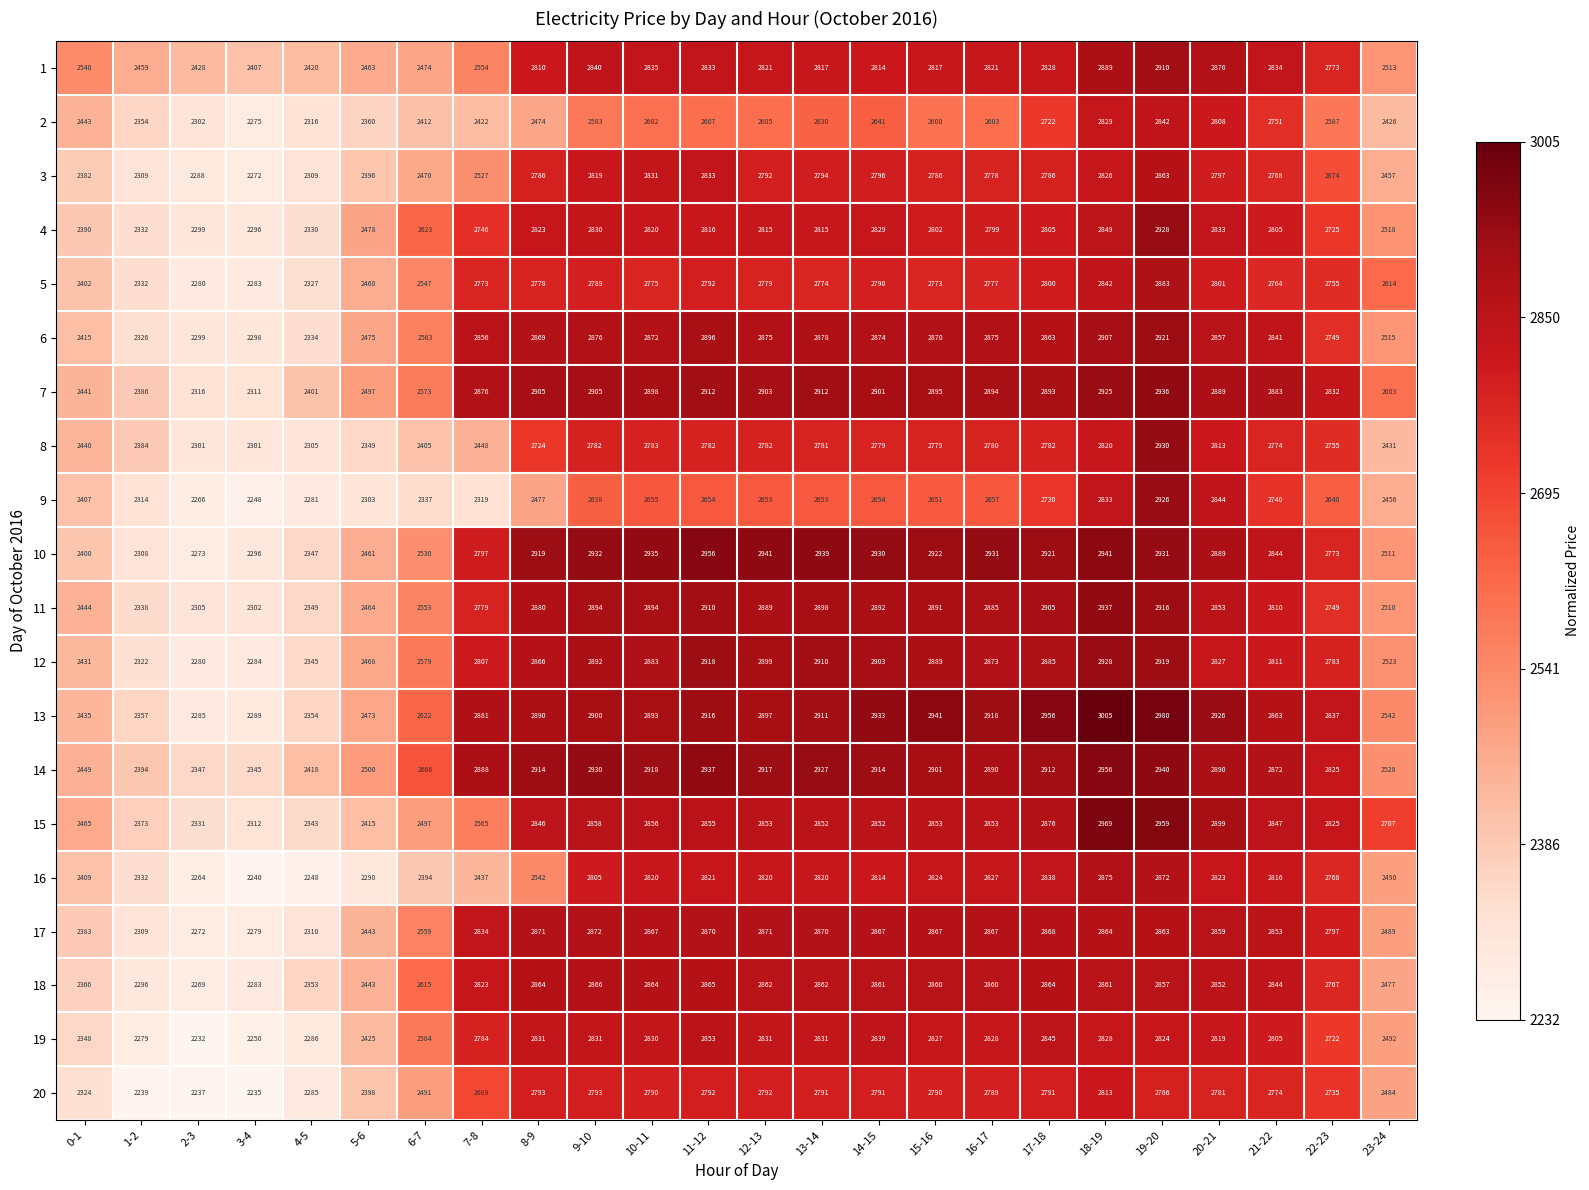

Which category has the highest value across all series?

18-19